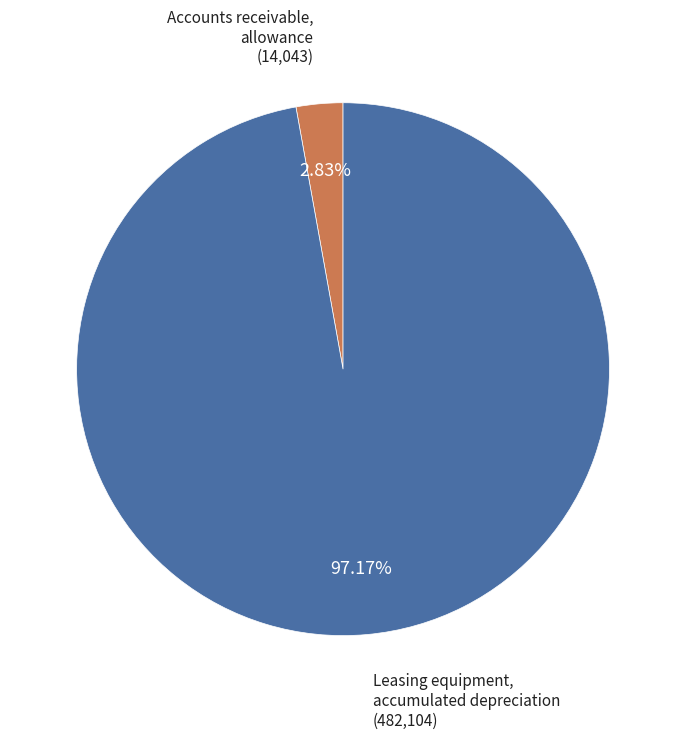

Does Leasing equipment, accumulated depreciation account for over 50% of the chart?

Yes